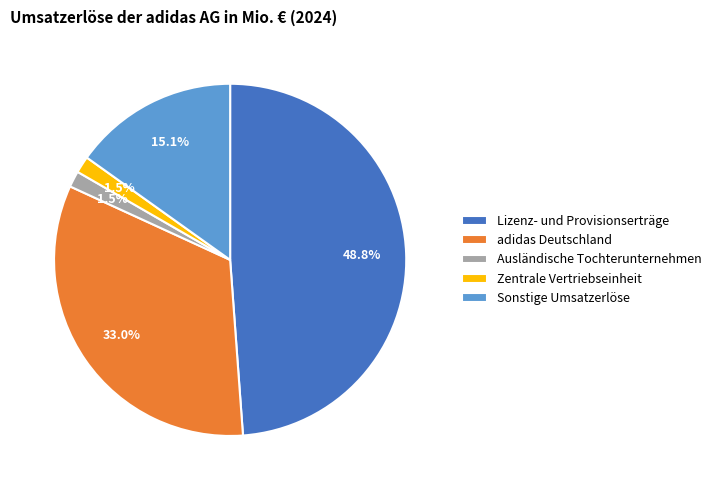

Is there any slice that represents more than half of the pie?

No